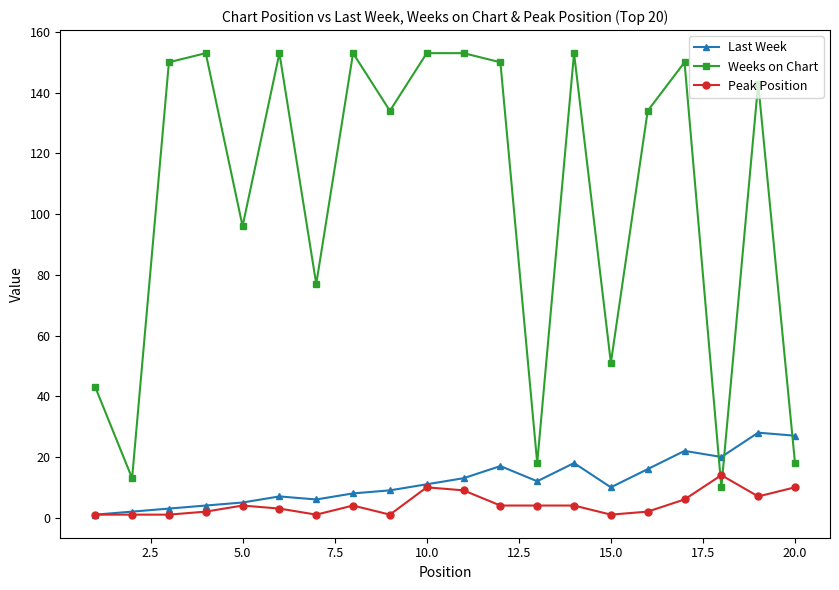

True or false: Last Week and Weeks on Chart cross at least once.

True